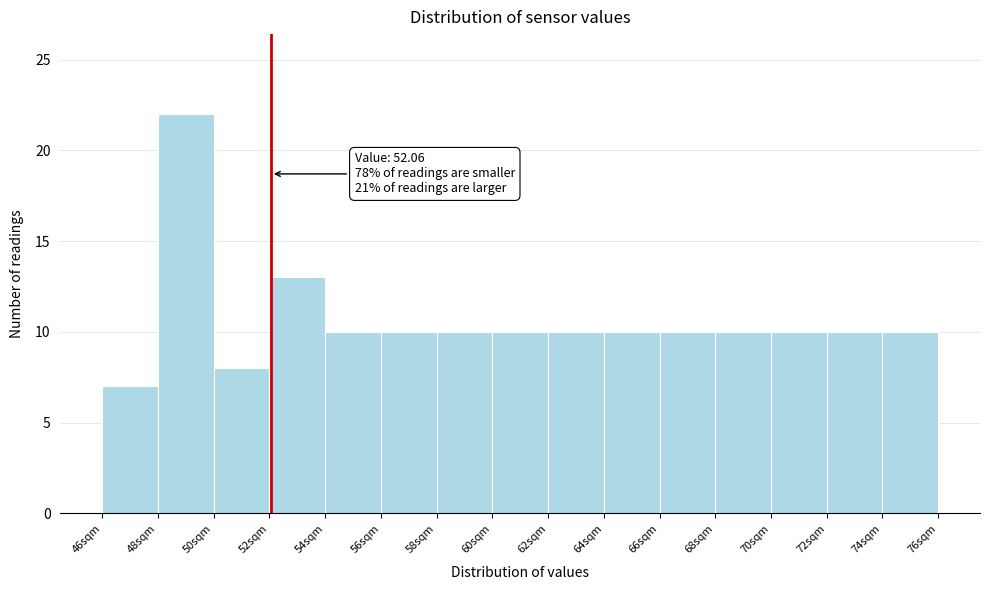

Which range on the x-axis has the tallest bar?

48 to 50